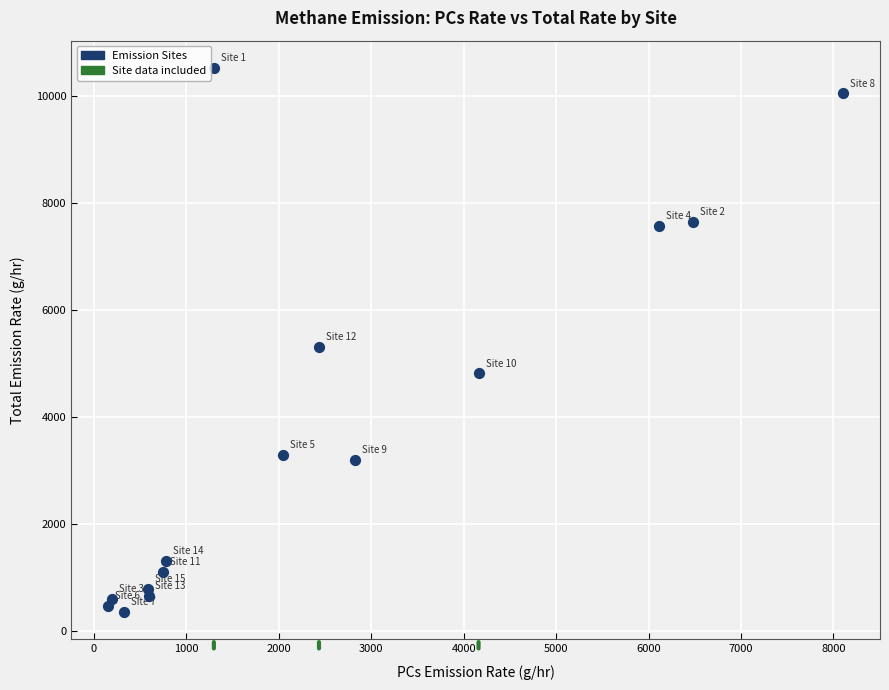

What Y value in the scatter plot is closest to 5439?

5304